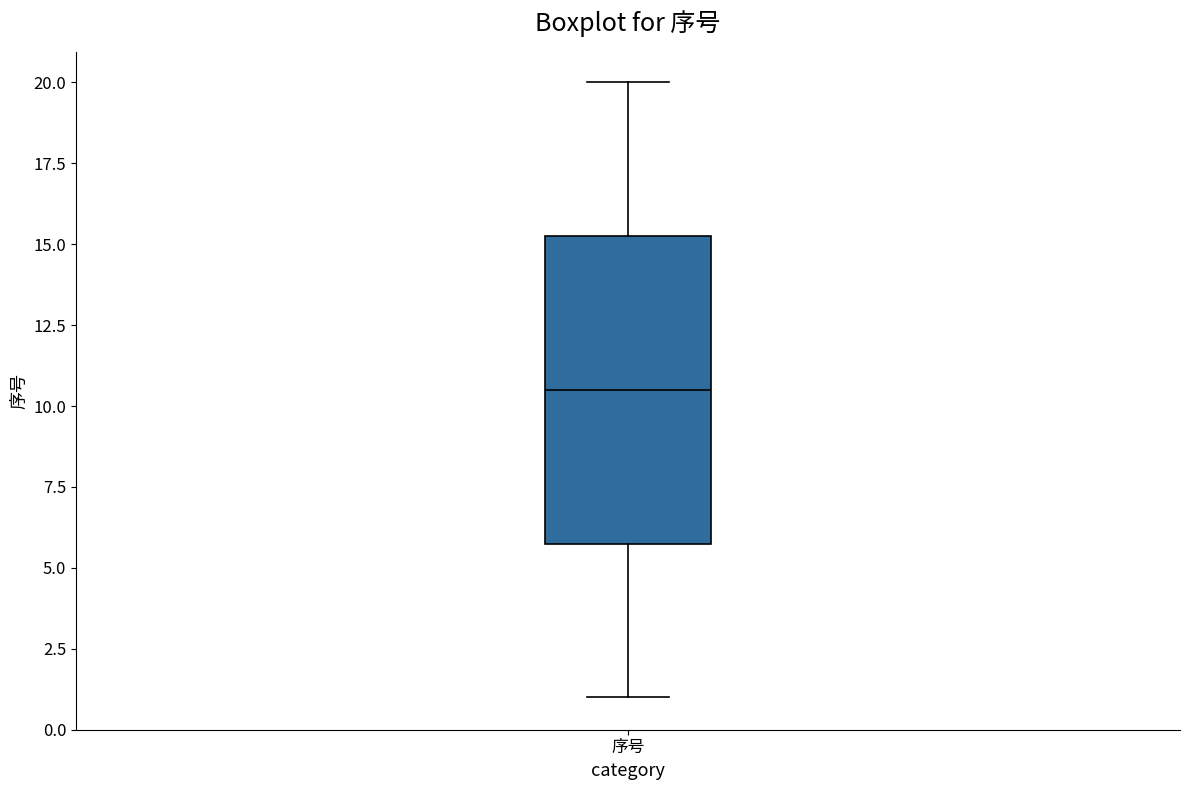

Read this box plot against the y-axis: the position of the median line, the range covered by the box, and the ends of both whiskers. The values are not printed on the chart, so give them approximately, as read against the axis.

median 10.5, box 6.0 to 15.5, whiskers 1.0 to 20.0